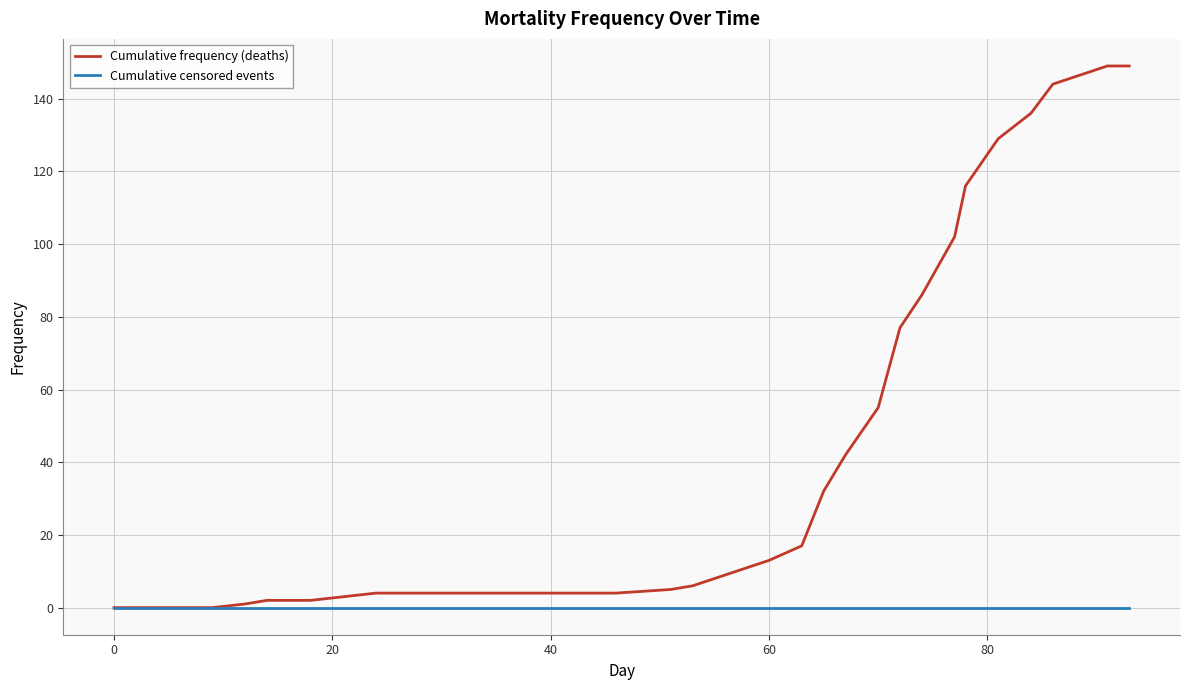

What is the sum of all Cumulative frequency (deaths) values?

1478